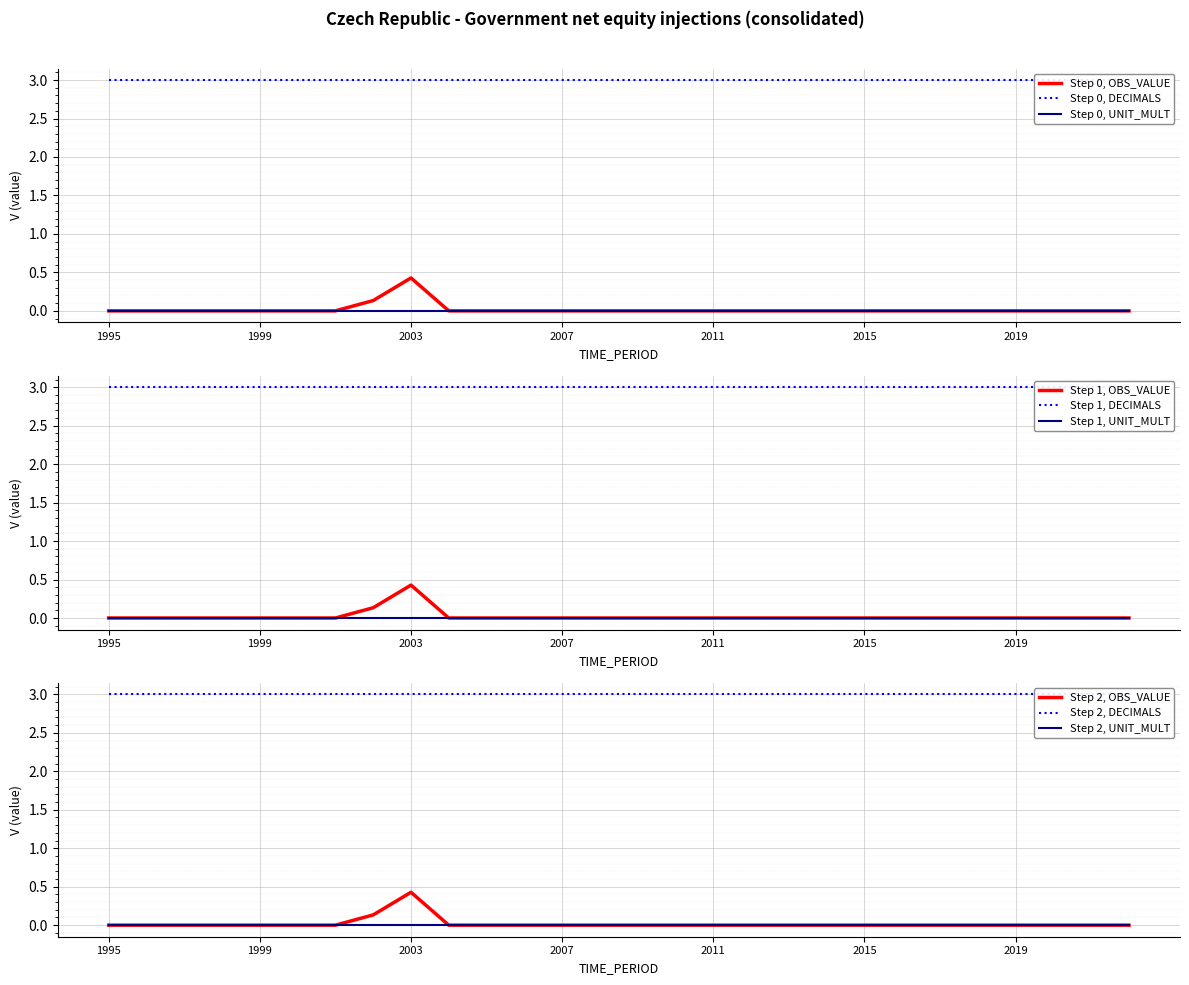

Reading left to right, what are all the values shown in this chart?

OBS_VALUE: 1995=0.0	1996=0.0	1997=0.0	1998=0.0	1999=0.0	2000=0.0	2001=0.0	2002=0.1	2003=0.4	2004=0.0	2005=0.0	2006=0.0	2007=0.0	2008=0.0	2009=0.0	2010=0.0	2011=0.0	2012=0.0	2013=0.0	2014=0.0	2015=0.0	2016=0.0	2017=0.0	2018=0.0	2019=0.0	2020=0.0	2021=0.0	2022=0.0
DECIMALS: 1995=3.0	1996=3.0	1997=3.0	1998=3.0	1999=3.0	2000=3.0	2001=3.0	2002=3.0	2003=3.0	2004=3.0	2005=3.0	2006=3.0	2007=3.0	2008=3.0	2009=3.0	2010=3.0	2011=3.0	2012=3.0	2013=3.0	2014=3.0	2015=3.0	2016=3.0	2017=3.0	2018=3.0	2019=3.0	2020=3.0	2021=3.0	2022=3.0
UNIT_MULT: 1995=0.0	1996=0.0	1997=0.0	1998=0.0	1999=0.0	2000=0.0	2001=0.0	2002=0.0	2003=0.0	2004=0.0	2005=0.0	2006=0.0	2007=0.0	2008=0.0	2009=0.0	2010=0.0	2011=0.0	2012=0.0	2013=0.0	2014=0.0	2015=0.0	2016=0.0	2017=0.0	2018=0.0	2019=0.0	2020=0.0	2021=0.0	2022=0.0